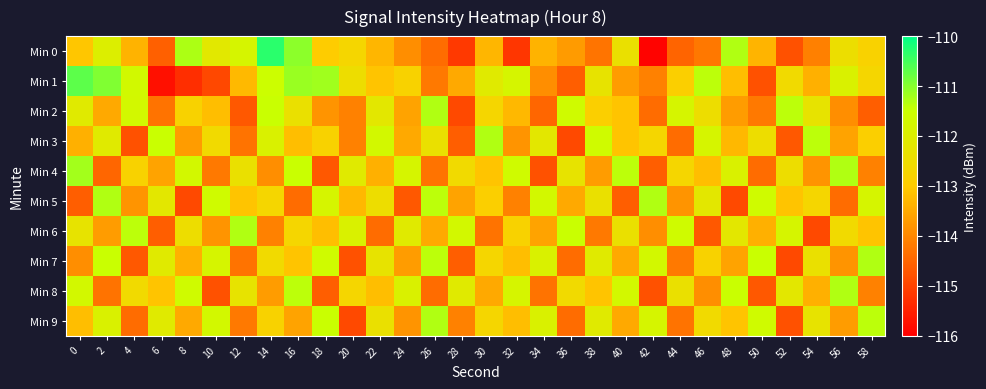

Which series has the widest spread of values?

Min 0